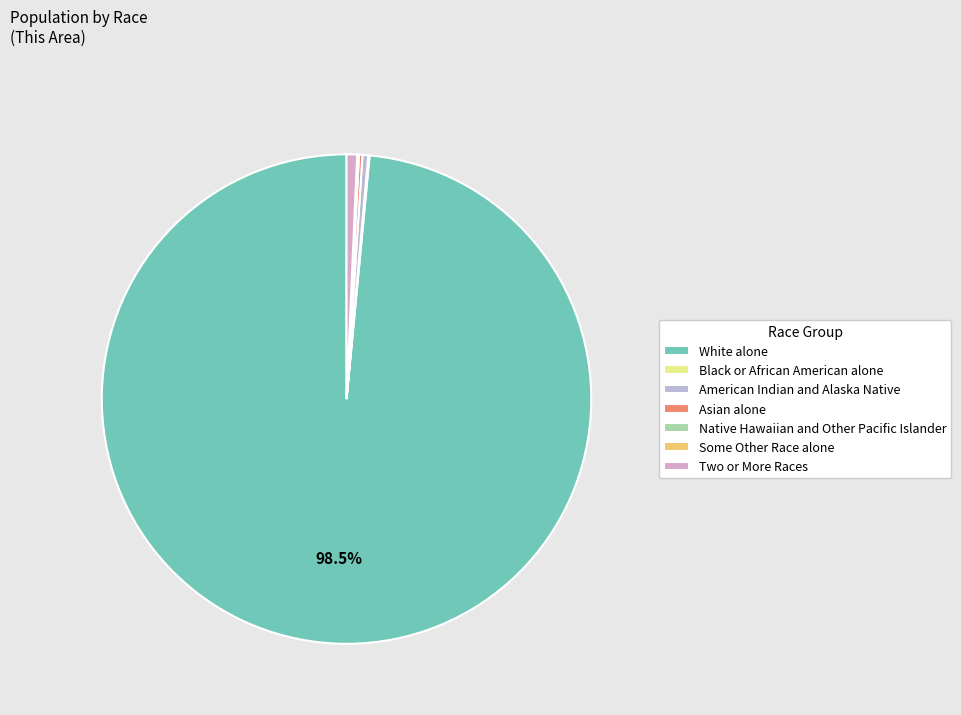

Approximately how many times larger is the value at Native Hawaiian and Other Pacific Islander compared to Two or More Races?

0.1